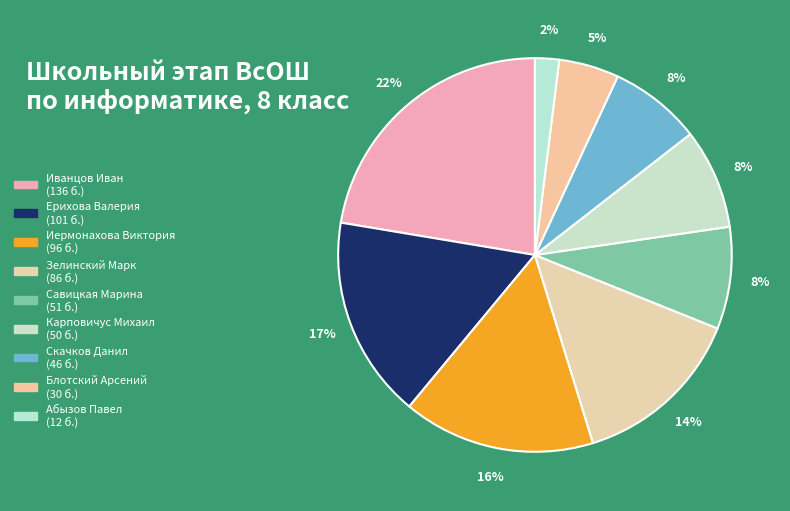

How many slices are in this pie chart?

9